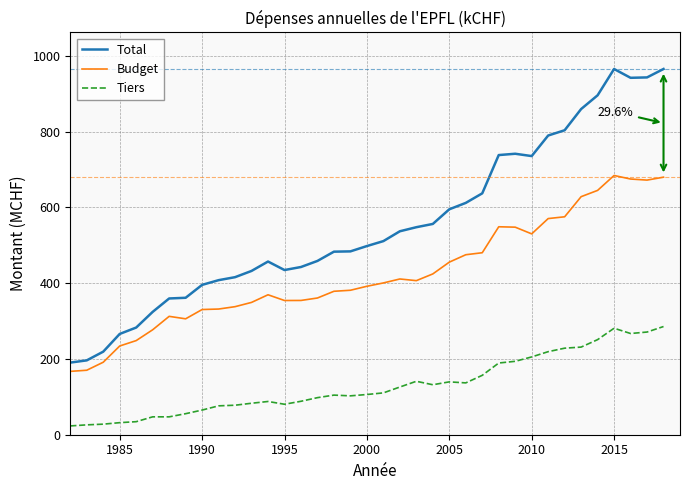

True or false: Tiers and Budget intersect in this chart.

False